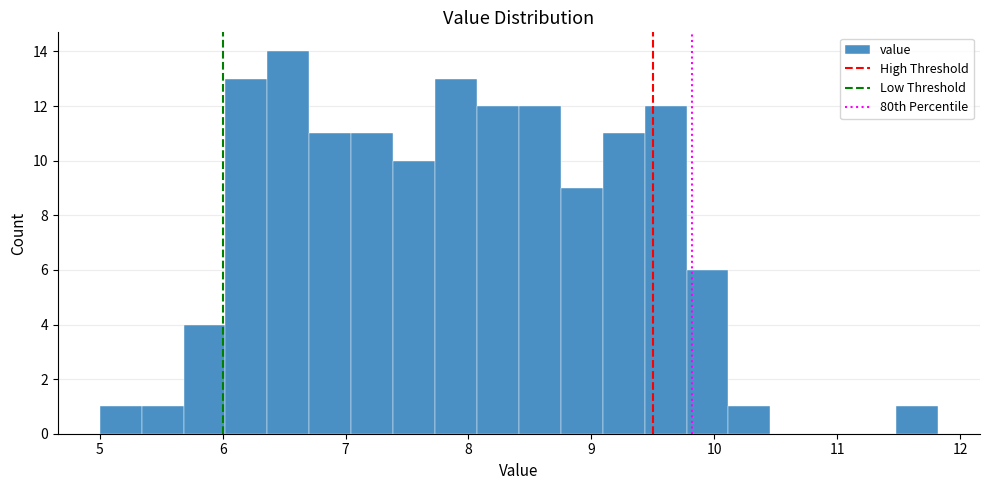

Read against the x-axis, roughly where is the centre of the tallest bar?

6.5